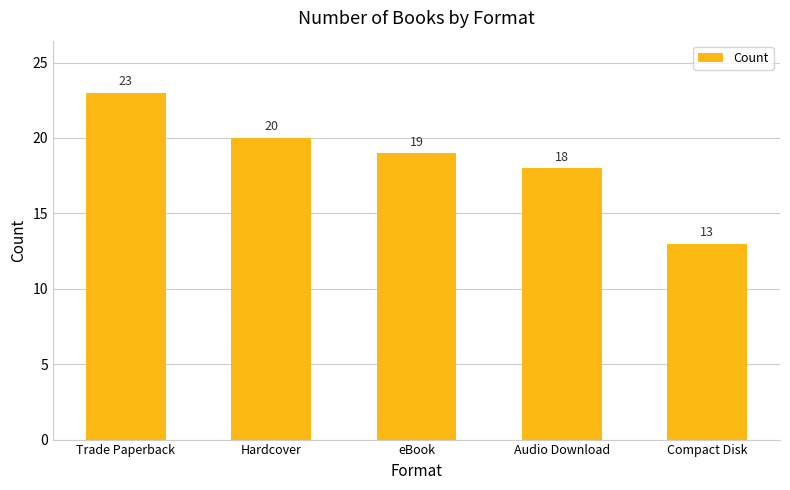

Read the value at Hardcover, to the nearest 5.

20